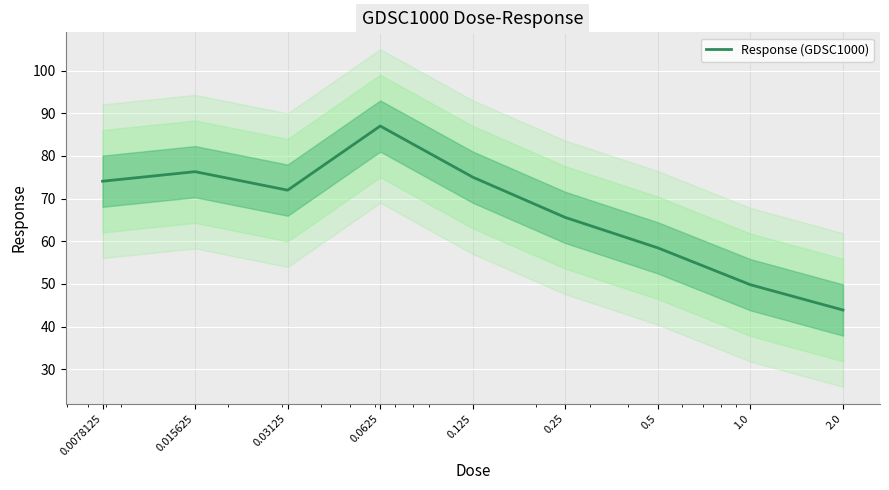

Reading right to left, transcribe all the data shown in this chart.

2.0=43.9	1.0=49.8	0.5=58.5	0.25=65.6	0.125=75.0	0.0625=87.0	0.03125=72.0	0.015625=76.3	0.0078125=74.1